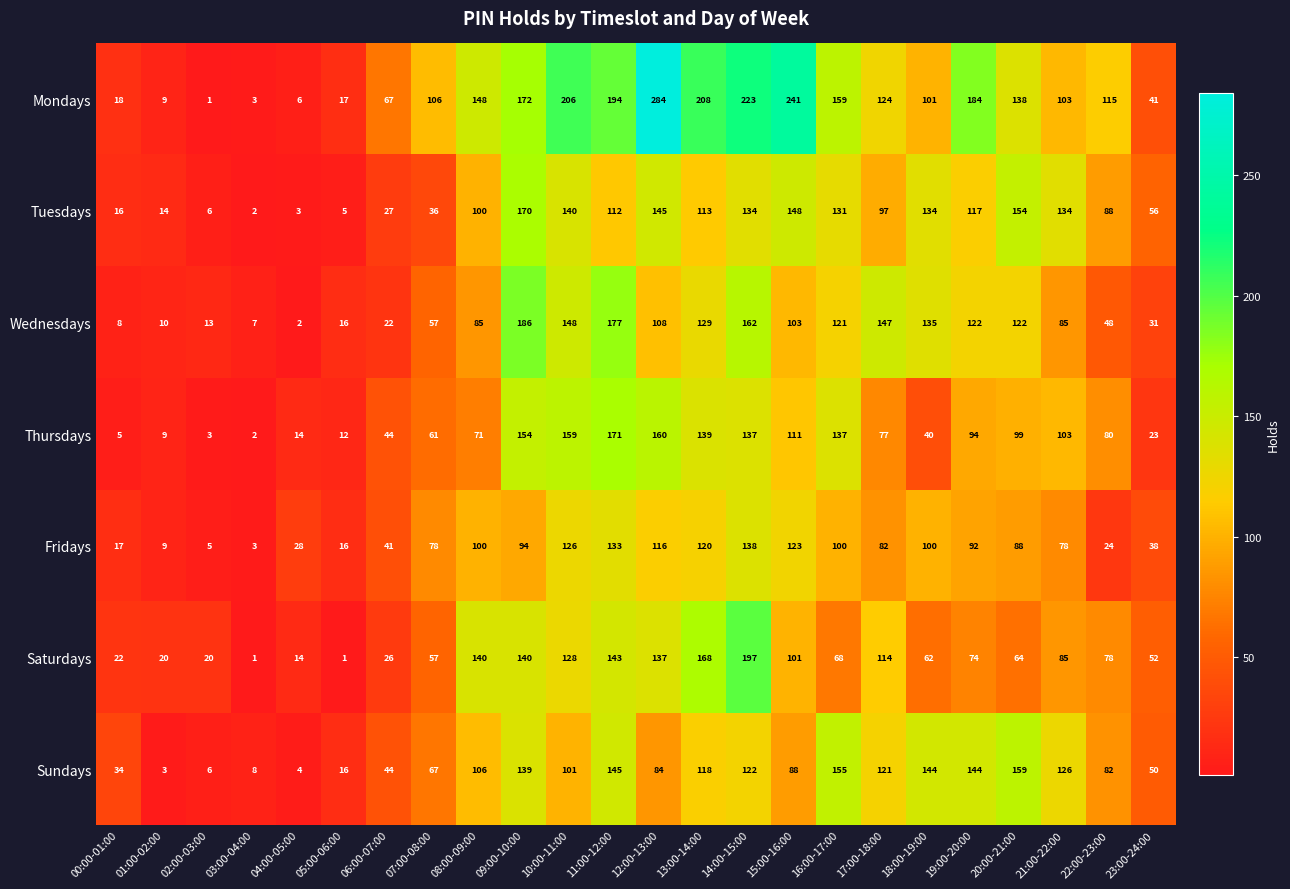

Which category has the highest value in the Wednesdays series?

09:00-10:00